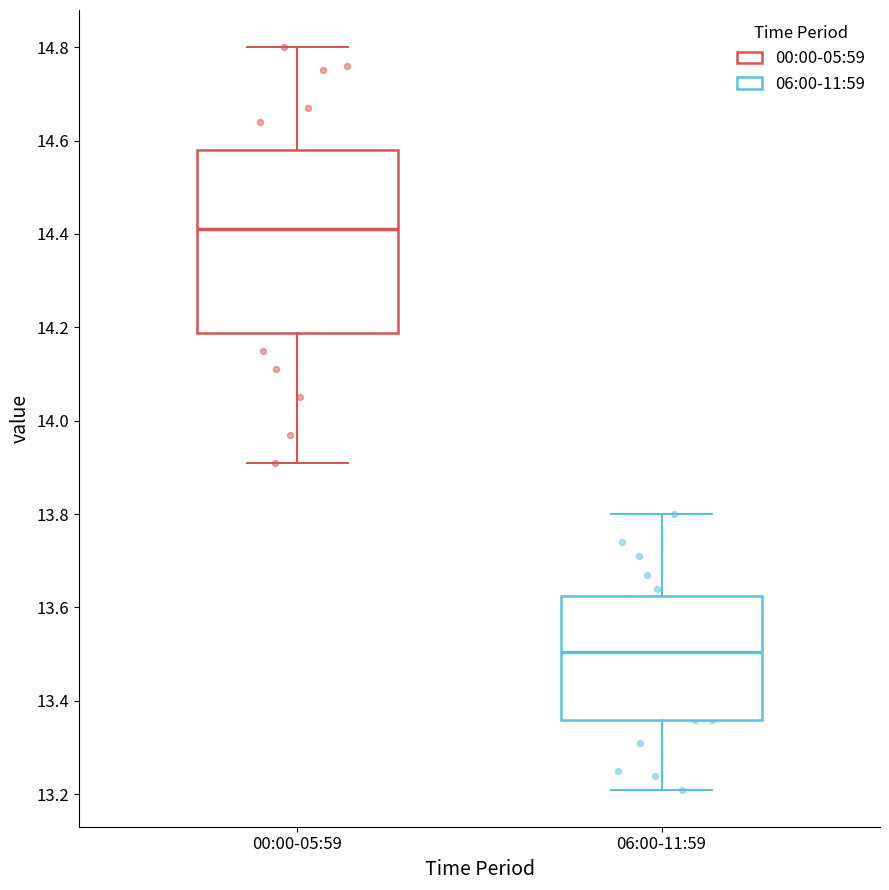

Reading left to right, read every box against the y-axis: the position of its median line, the range the box covers, and the ends of its whiskers. The values are not printed on the chart, so give them approximately, as read against the axis.

00:00-05:59: median 14.42, box 14.18 to 14.58, whiskers 13.92 to 14.80
06:00-11:59: median 13.50, box 13.36 to 13.62, whiskers 13.22 to 13.80